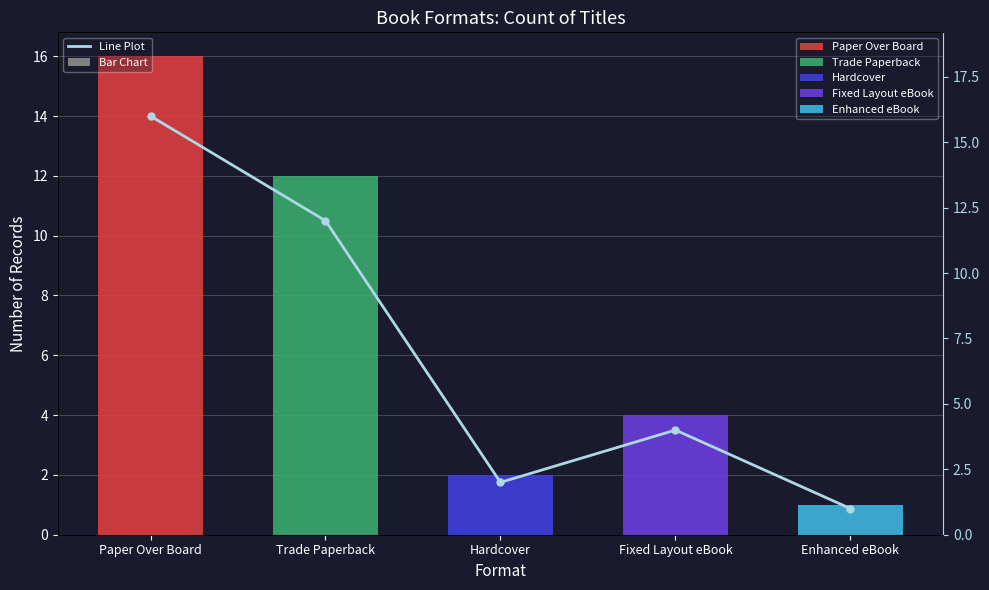

True or false: the data shows 5 at Paper Over Board.

False